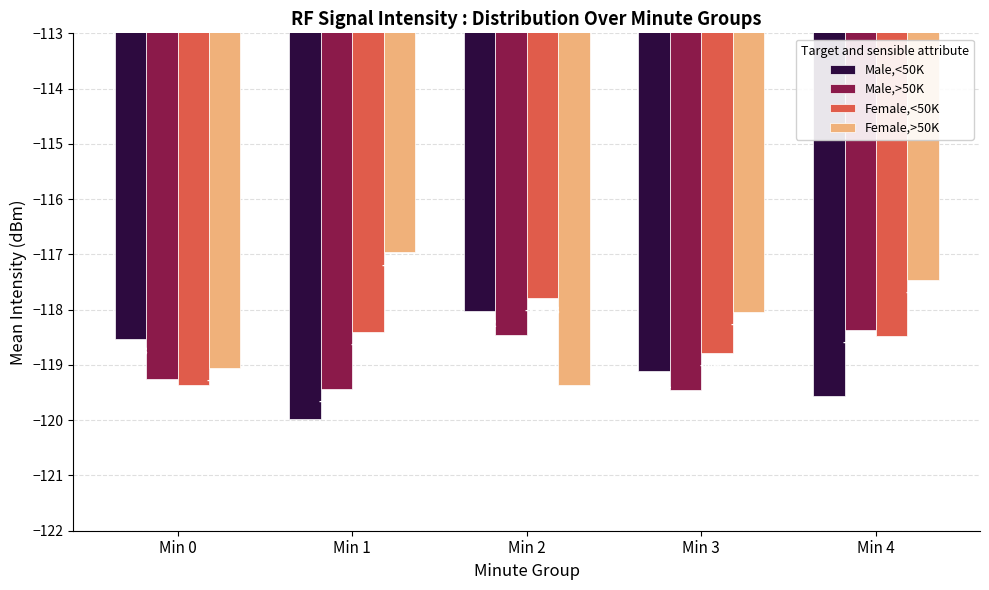

How many bars are there in total?

20